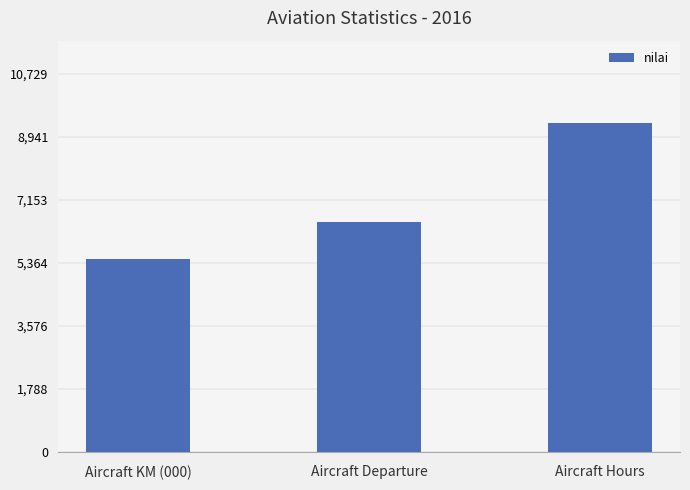

What is the label of the 2nd bar from the right?

Aircraft Departure